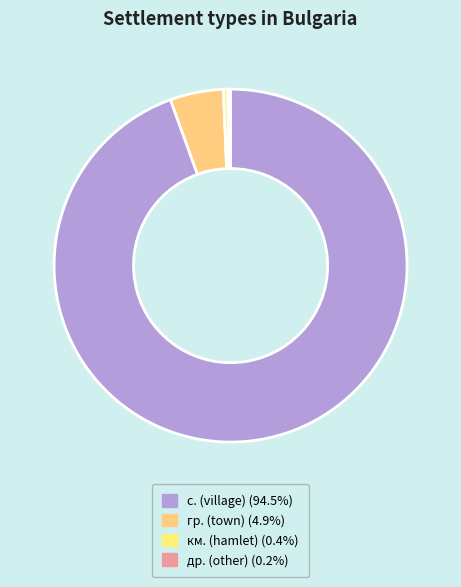

Is there a majority slice in this chart?

Yes